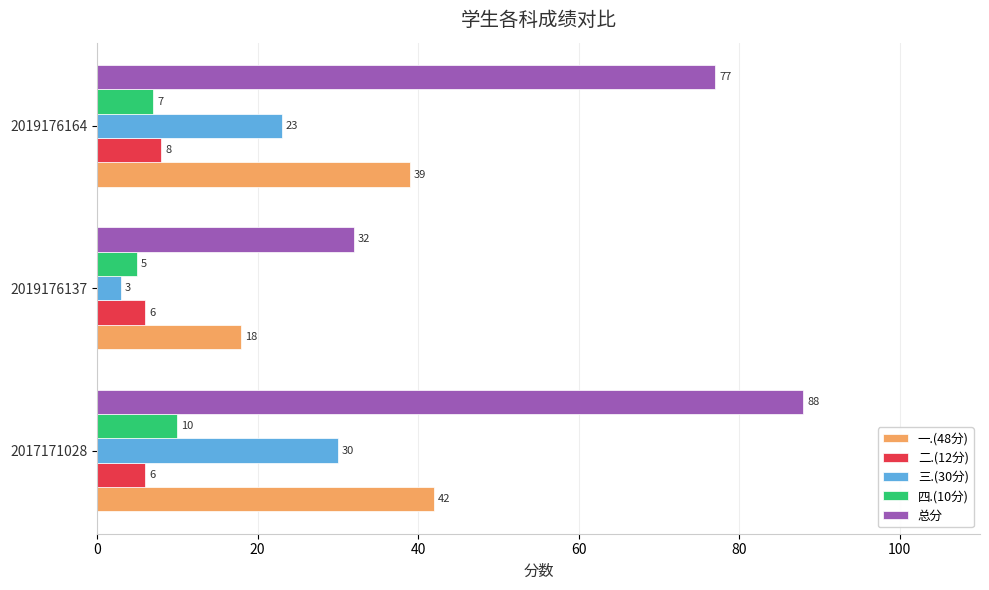

At which label is 一.(48分) closest to 30?

2019176164